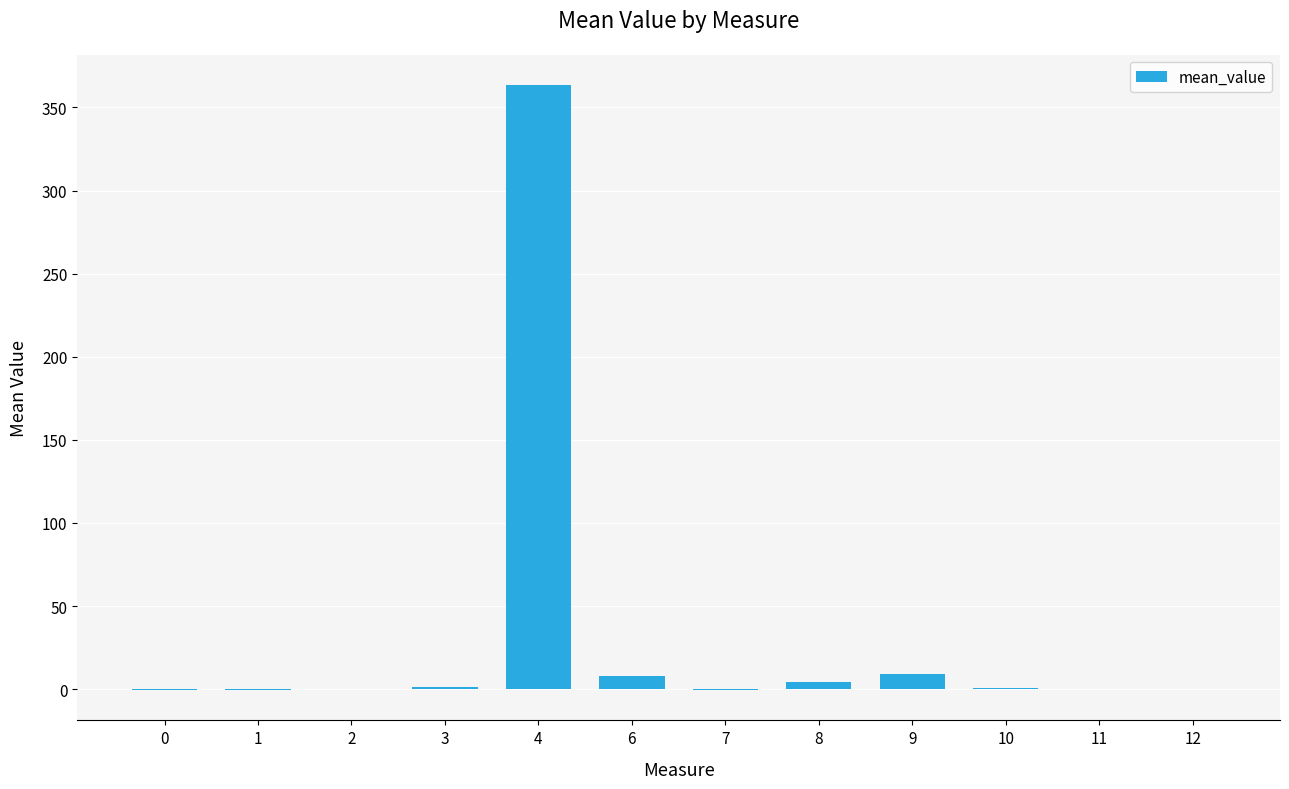

Is it true that the value at 4 is 363.5?

True